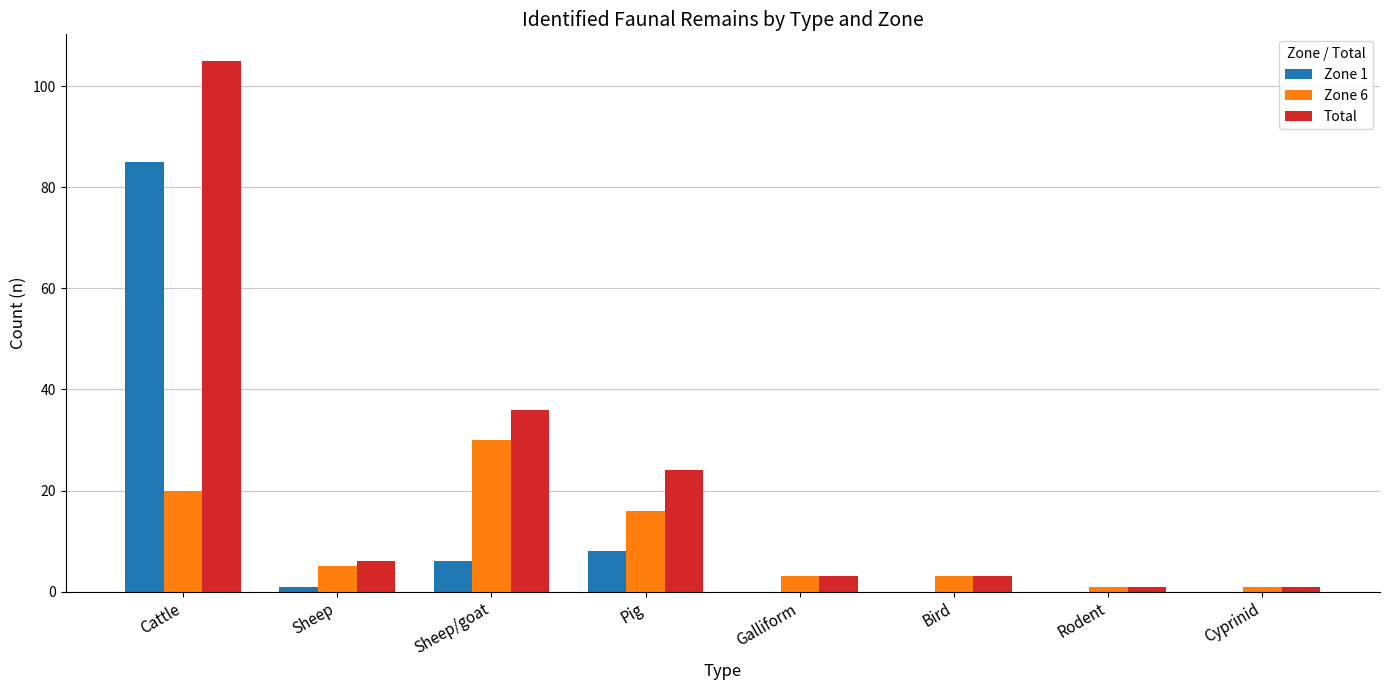

At which category does the chart reach its peak across all series?

Cattle